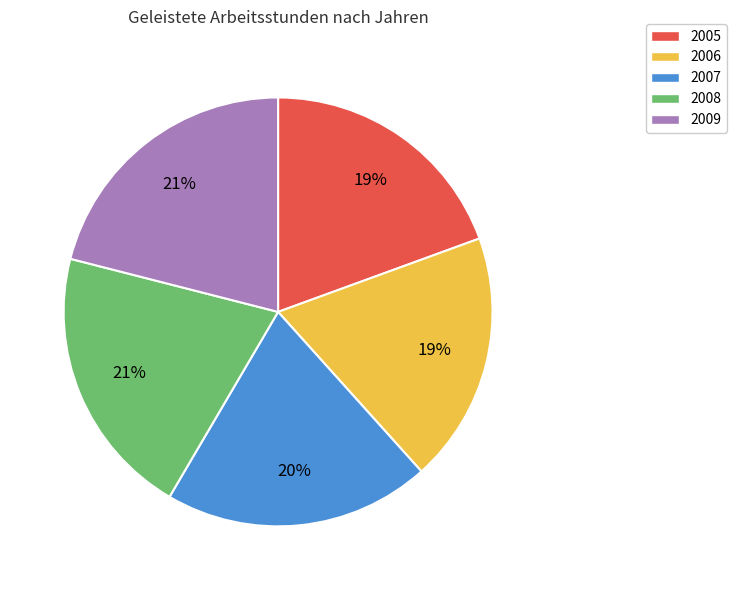

To the nearest percent, what percentage of the pie is 2008?

21%